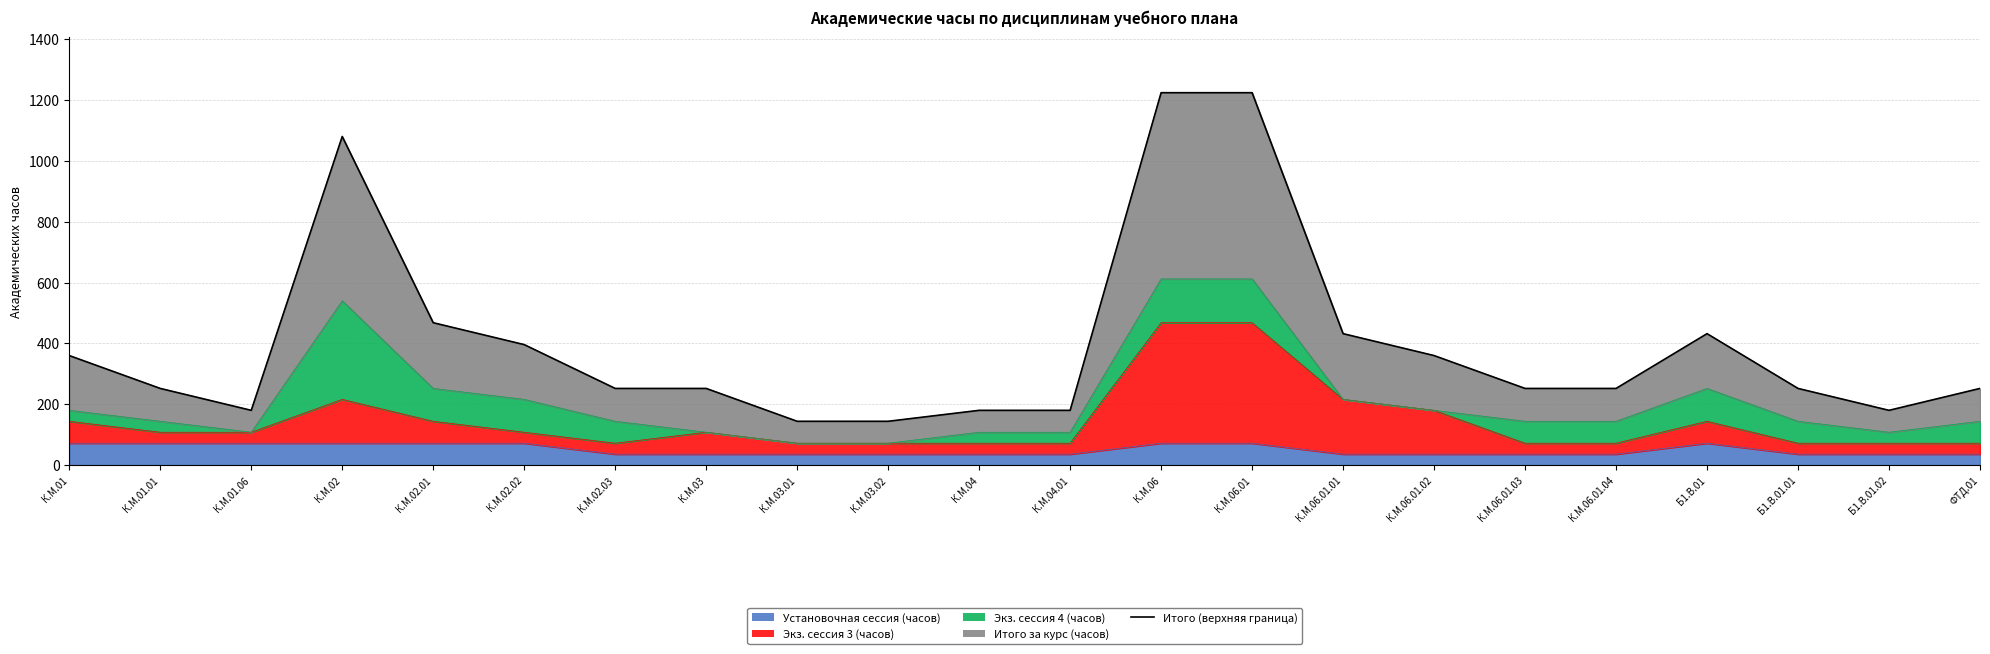

Where is the data nearest to the value 684?

К.М.02.01